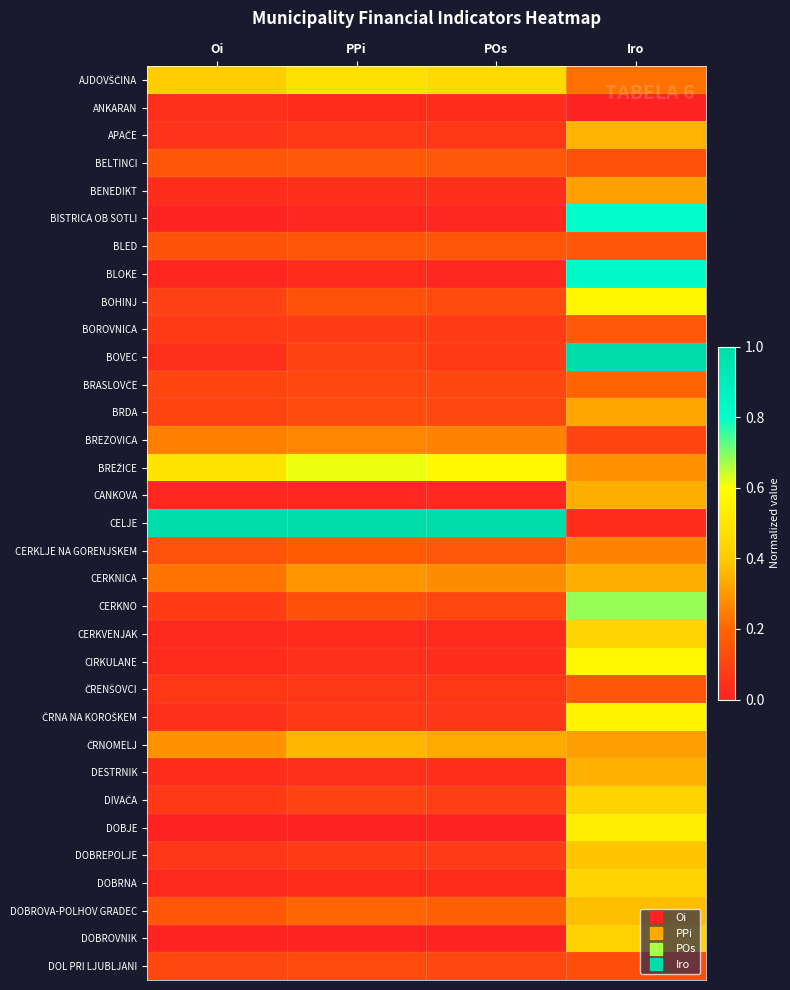

Rank the series by their maximum value, from lowest to highest.

ANKARAN, DOL PRI LJUBLJANI, ČRENŠOVCI, BLED, BOROVNICA, BELTINCI, BRASLOVČE, CERKLJE NA GORENJSKEM, BREZOVICA, BENEDIKT, BRDA, CANKOVA, CERKNICA, DESTRNIK, APAČE, ČRNOMELJ, DOBROVA-POLHOV GRADEC, DOBREPOLJE, DOBROVNIK, DIVAČA, CERKVENJAK, DOBRNA, AJDOVŠČINA, DOBJE, ČRNA NA KOROŠKEM, BOHINJ, CIRKULANE, BREŽICE, CERKNO, BISTRICA OB SOTLI, BLOKE, BOVEC, CELJE